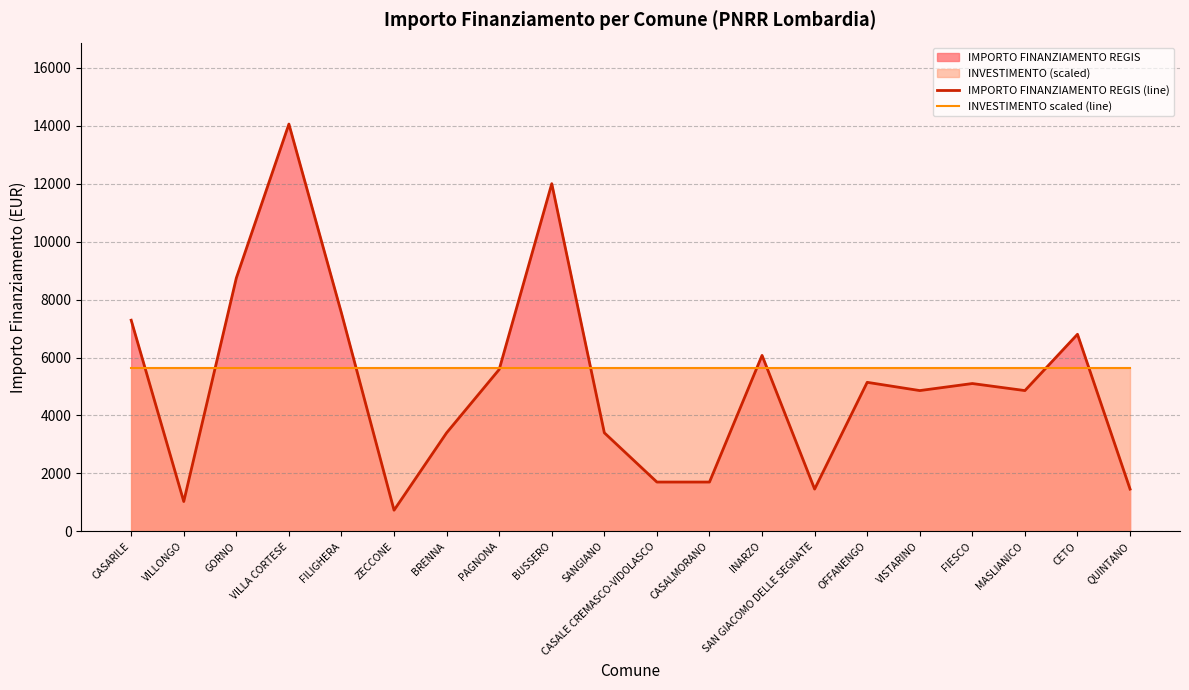

What position from the right is QUINTANO?

1